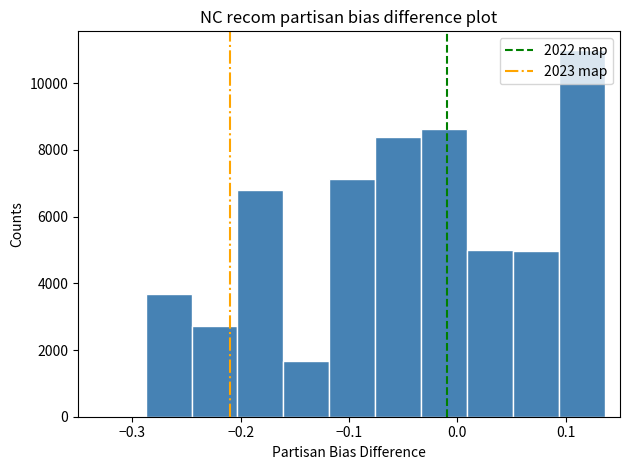

Reading left to right, transcribe this chart: for each bar, give the range it covers on the x-axis and its height. Neither the bar edges nor the heights are printed on the chart, so give them approximately, as read against the axes.

-0.28 to -0.24: 4200
-0.24 to -0.20: 2600
-0.20 to -0.16: 6400
-0.16 to -0.12: 1800
-0.12 to -0.07: 8000
-0.07 to -0.03: 7600
-0.03 to 0.01: 8400
0.01 to 0.05: 5000
0.05 to 0.09: 4800
0.09 to 0.14: 11200